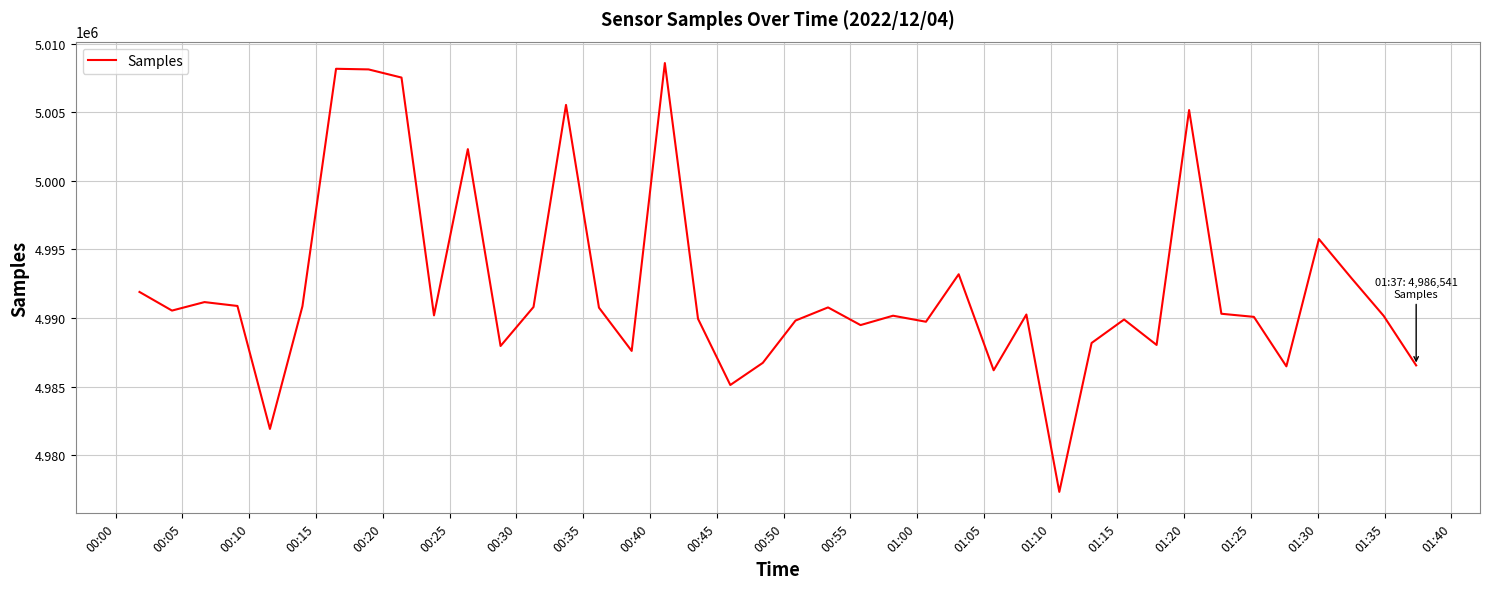

What is the greatest value displayed?

5008585